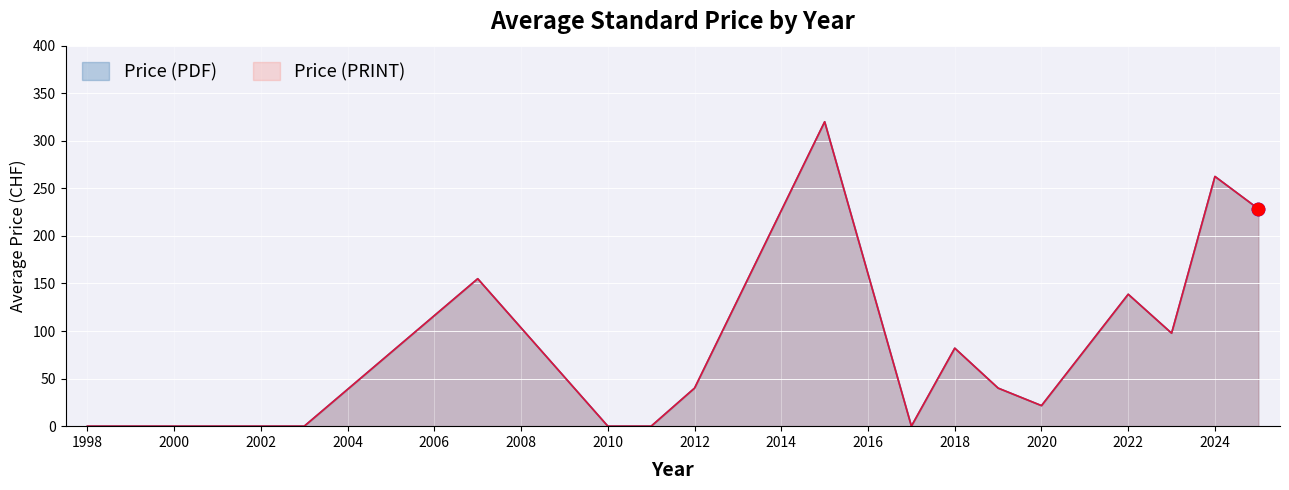

What are all the series names shown in the legend?

Price (PDF), Price (PRINT)